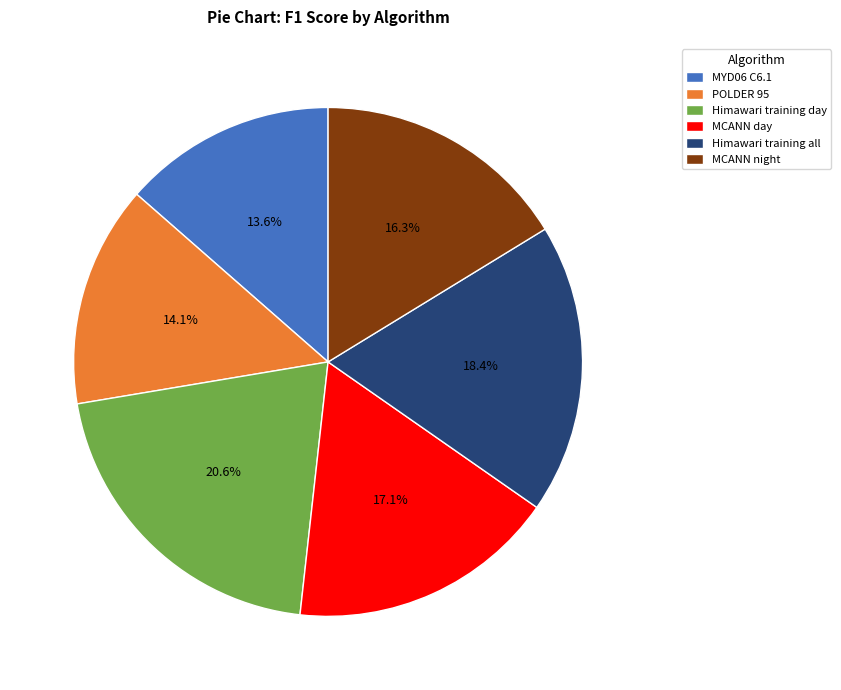

Does MCANN night represent more than half of the total?

No